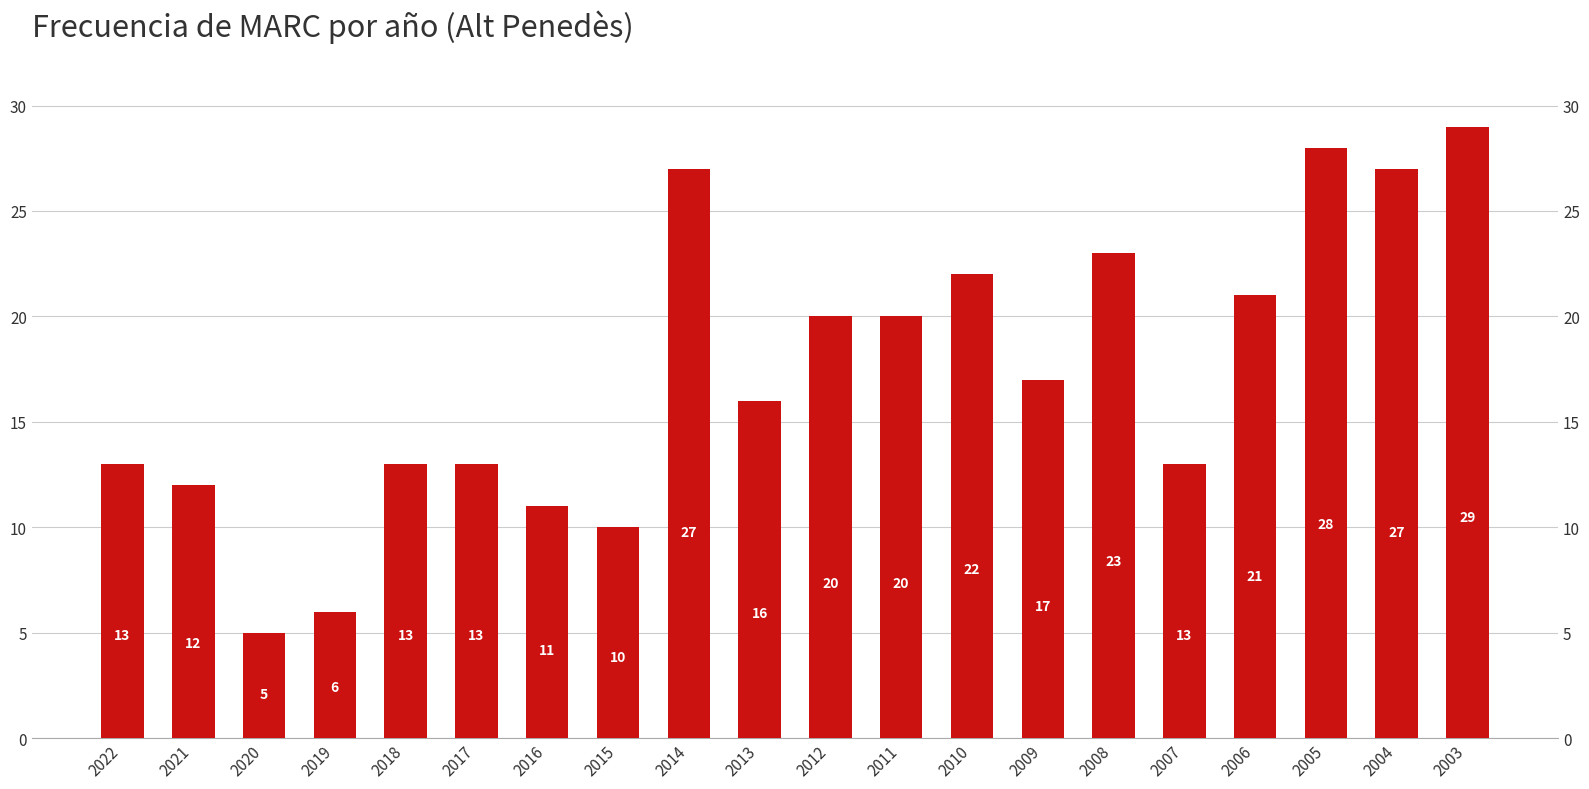

What is the value of the 9th bar from the left?

27